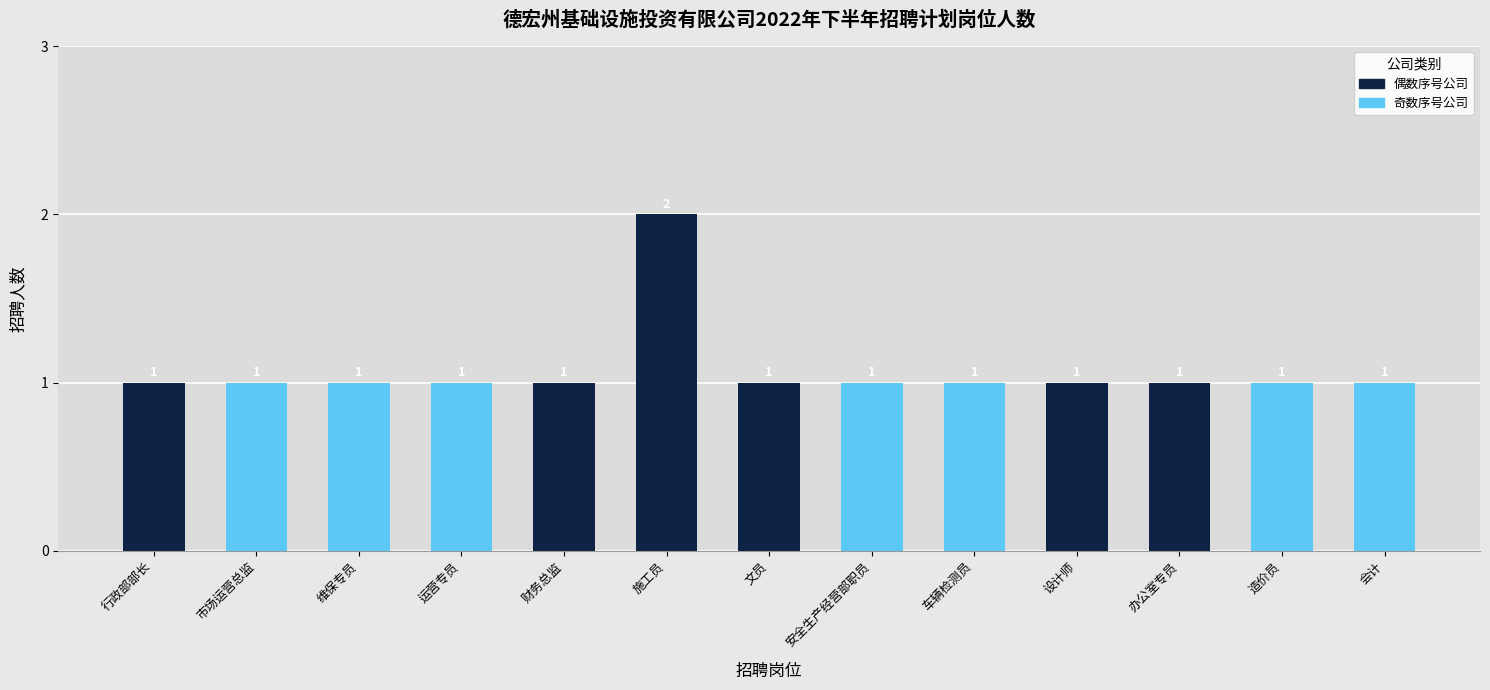

Approximately how many times larger is the value at 市场运营总监 compared to 运营专员?

1.0